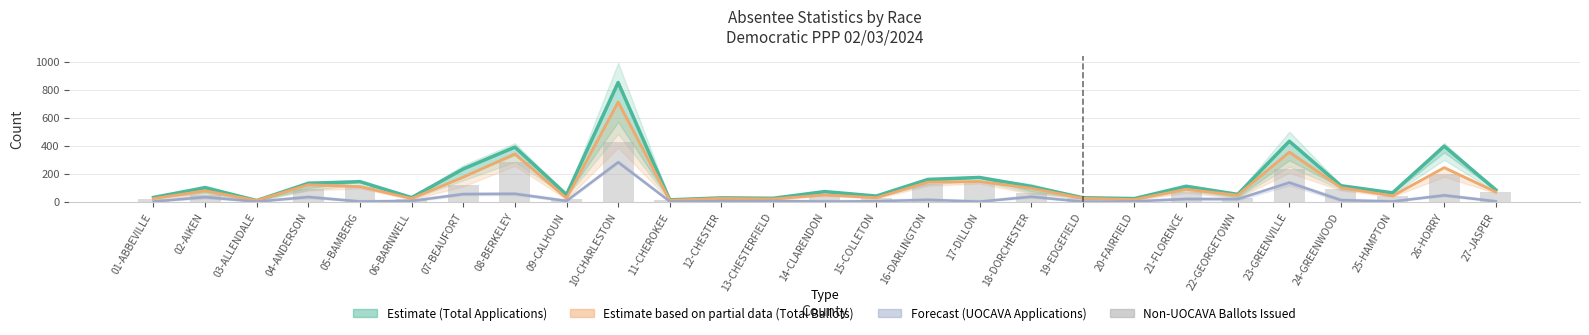

Which series changed the most between 18-DORCHESTER and 23-GREENVILLE?

Total Applications Issued